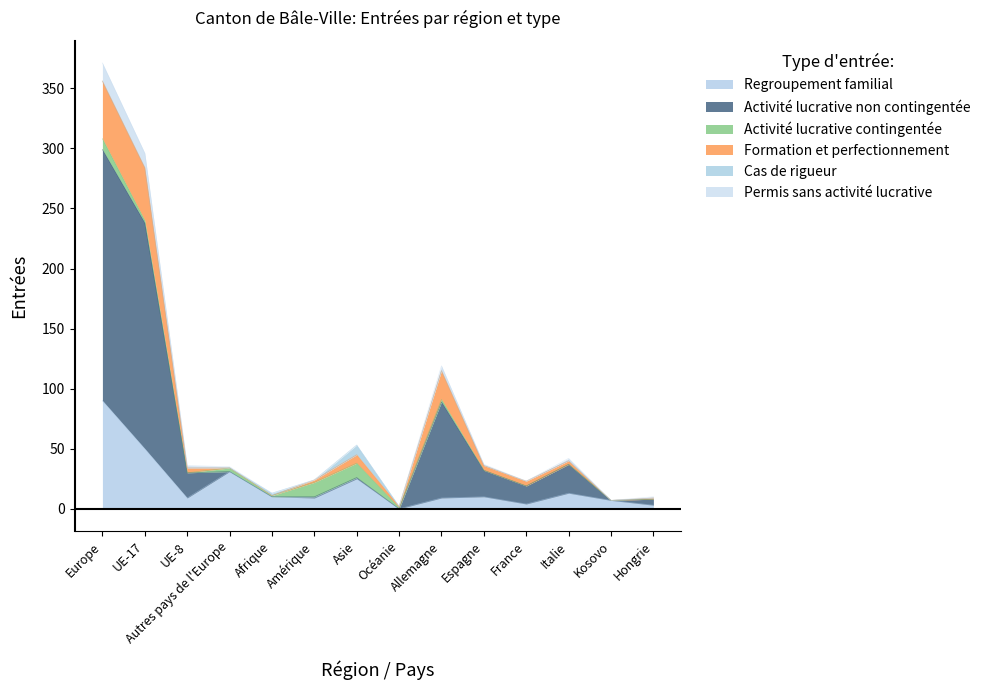

What is the value of the Regroupement familial point at the 3rd from the left?

9